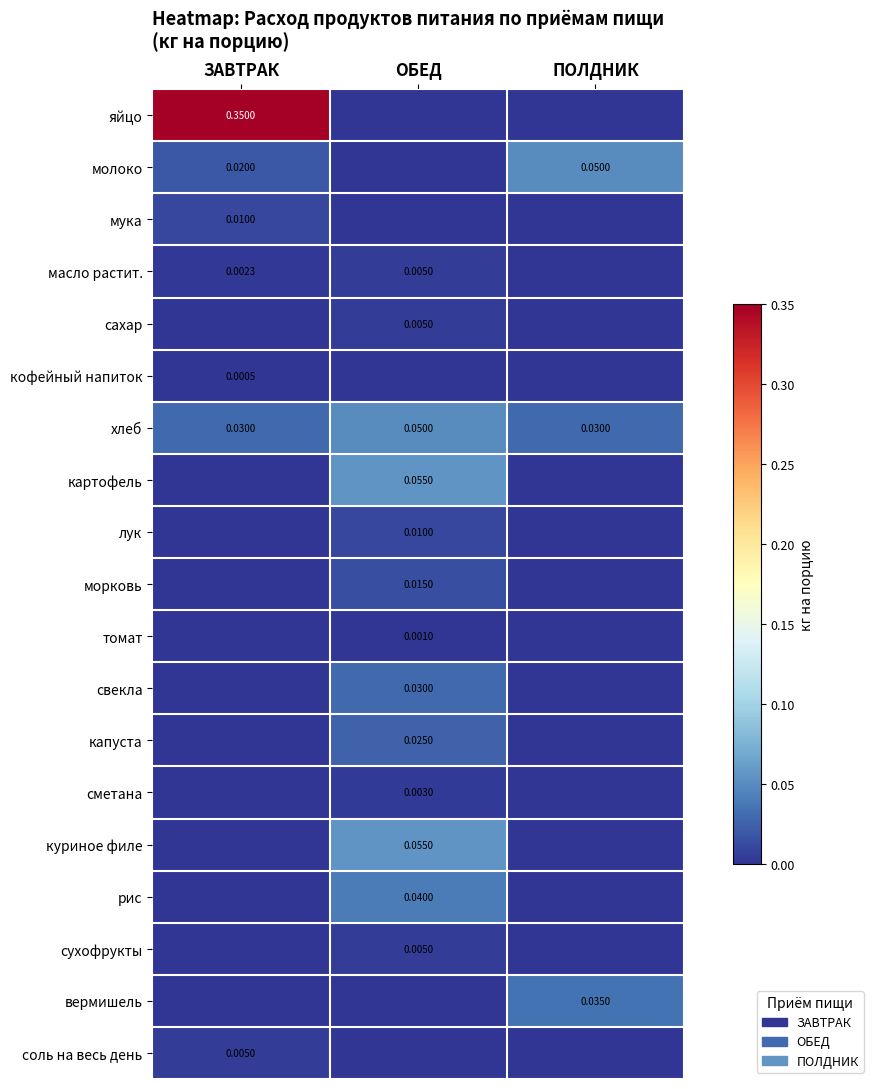

Count the хлеб values in the range 0 to 1.

3